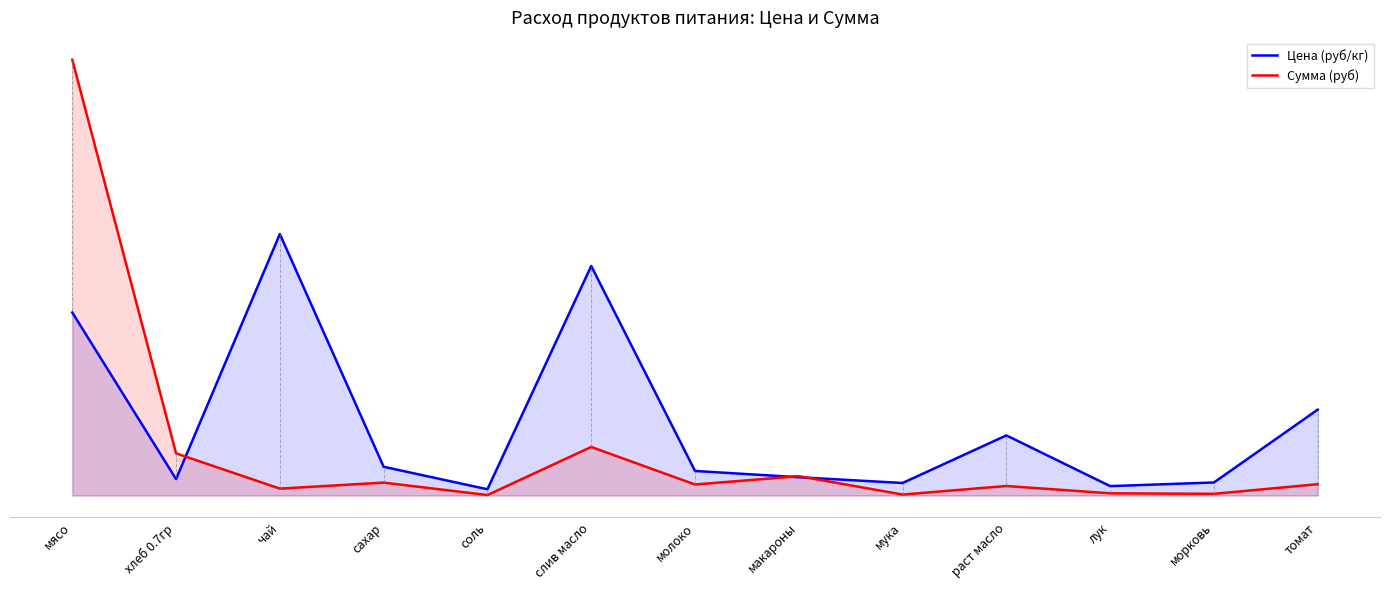

Does the chart have visible grid lines?

No